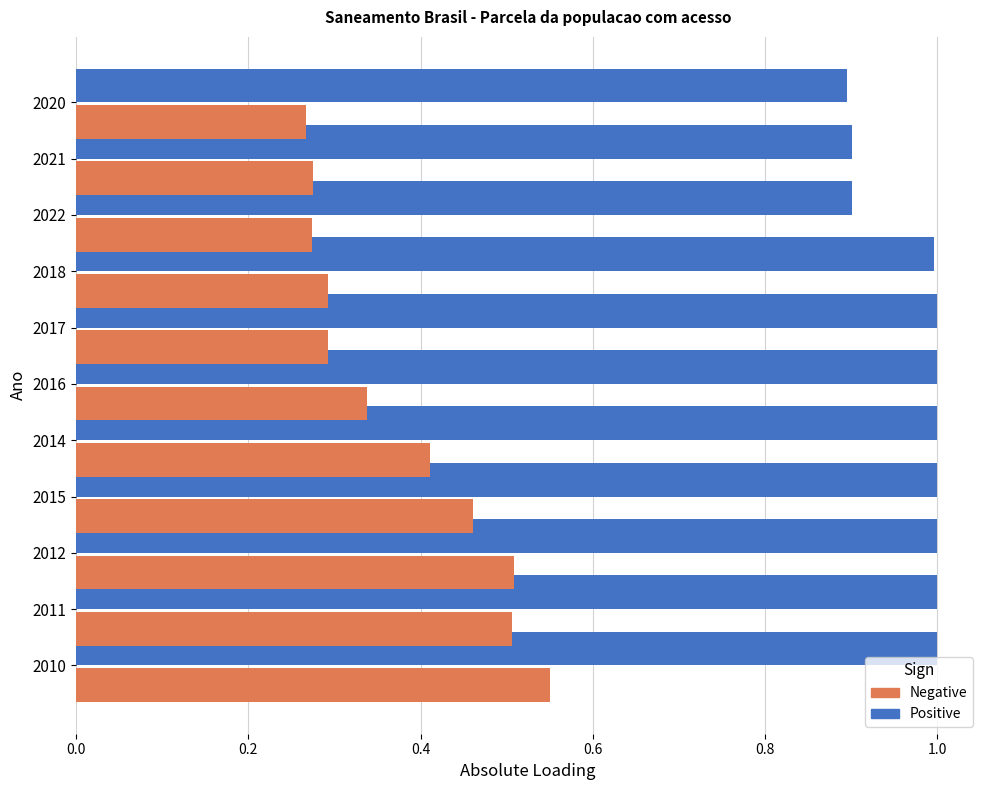

Is it true that Negative equals 0.5 at 2021?

False